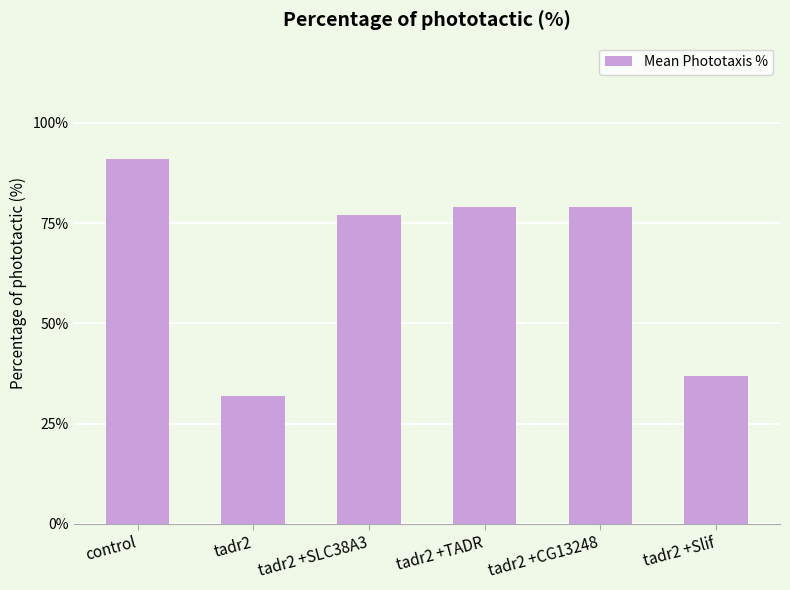

What is the label of the 3rd bar from the right?

tadr2 +TADR